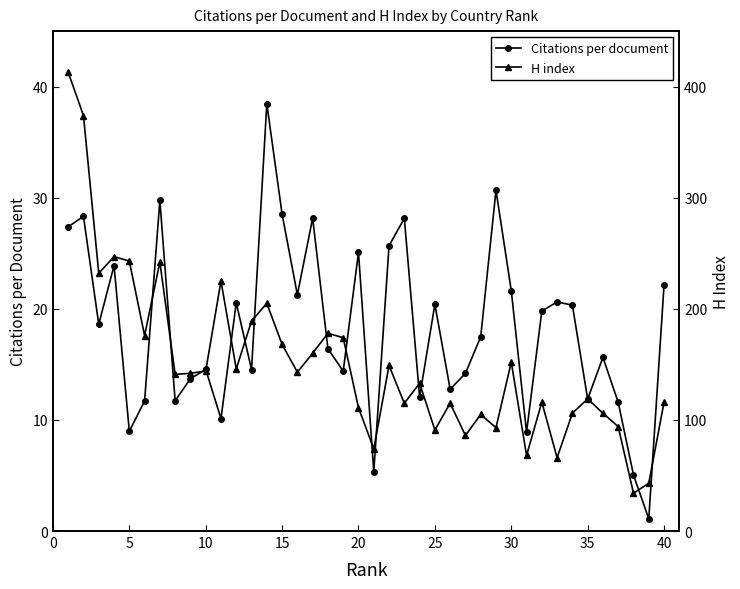

What are all the series names shown in the legend?

Citations per document, H index